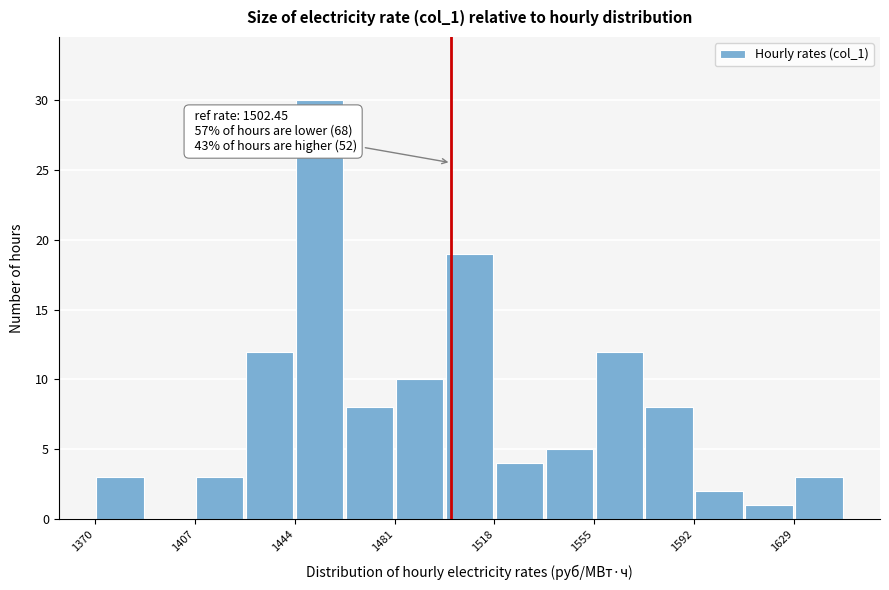

Read against the x-axis, roughly where is the centre of the tallest bar?

1455